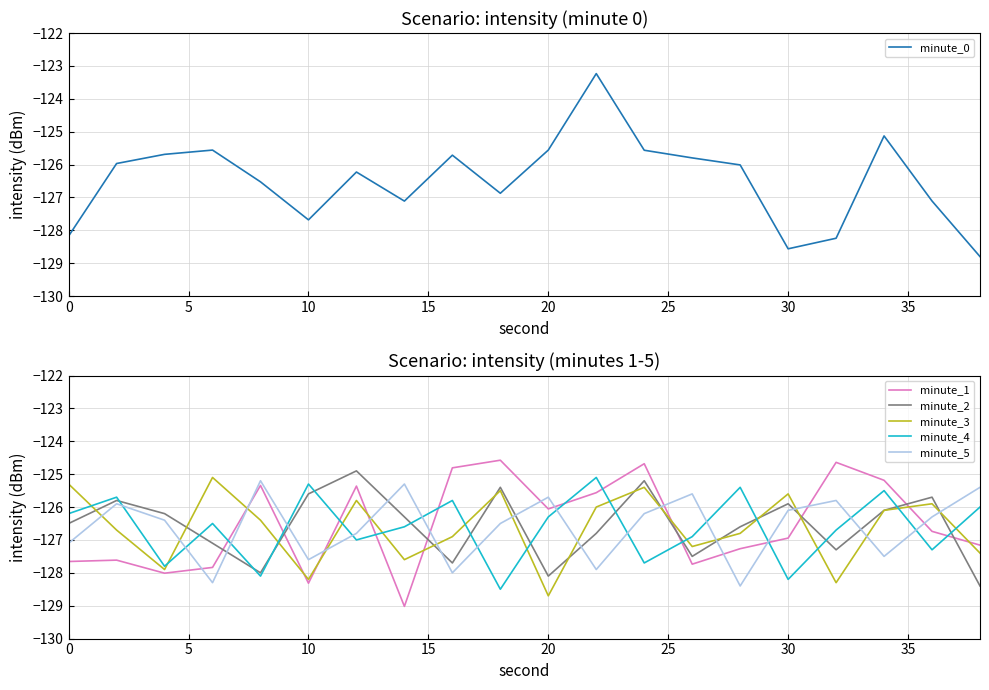

Which series ends up on top after the final intersection of minute_4 and minute_1?

minute_4